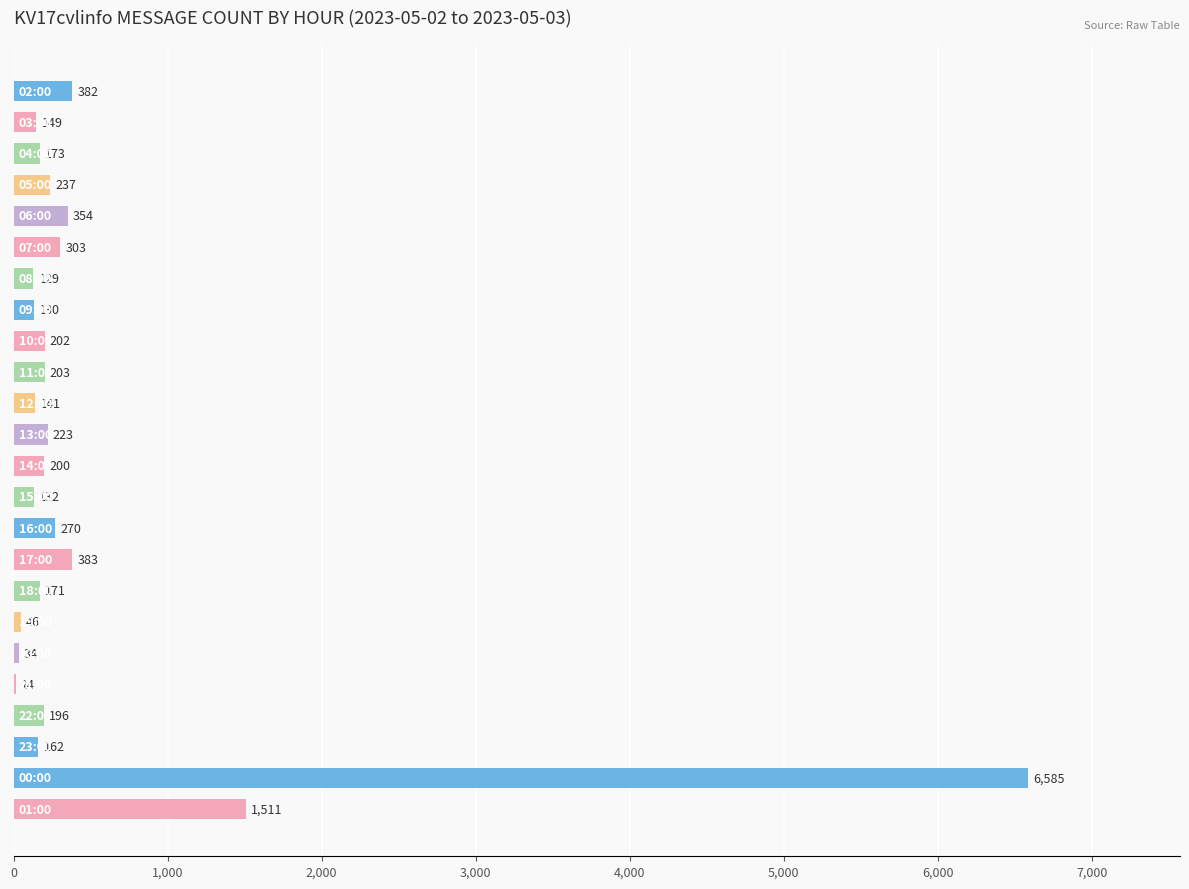

How many series are shown in this chart?

1